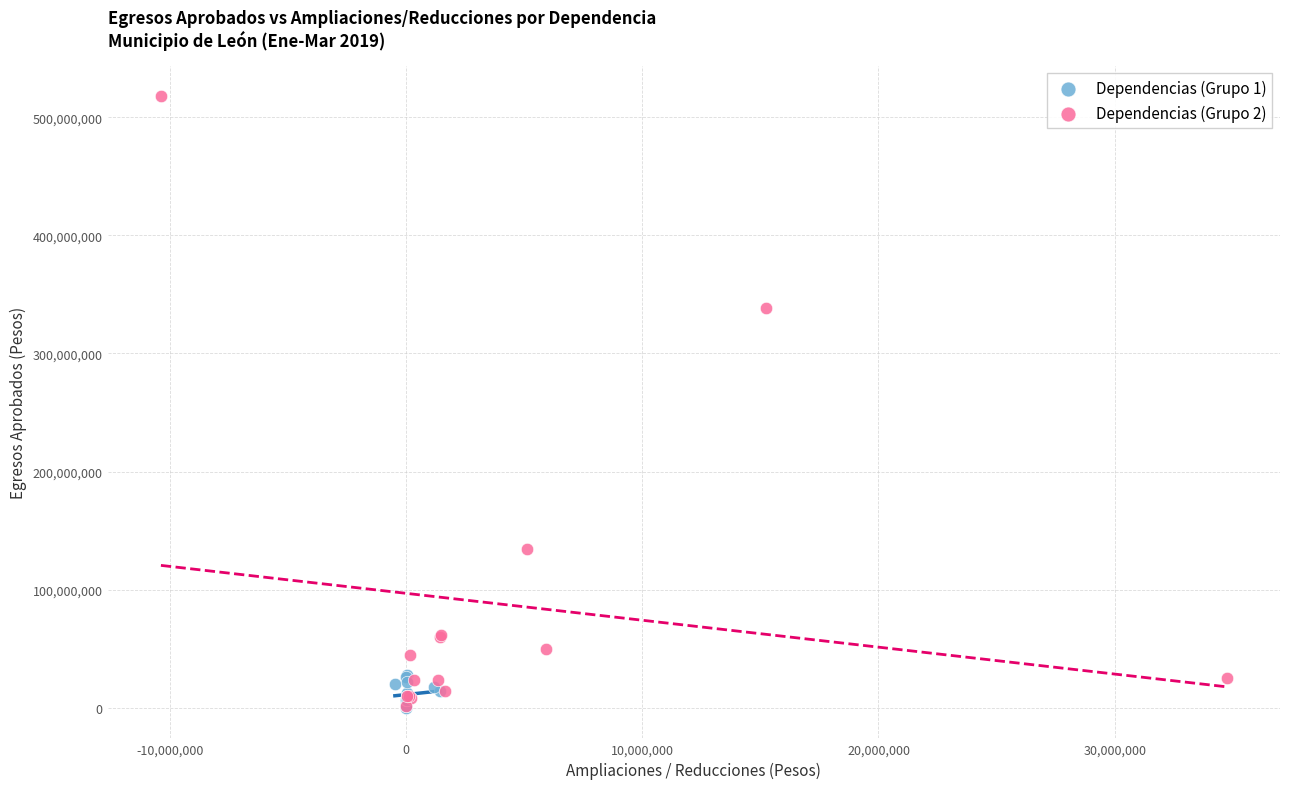

Which series reaches the maximum Y coordinate?

Dependencias (Grupo 2)